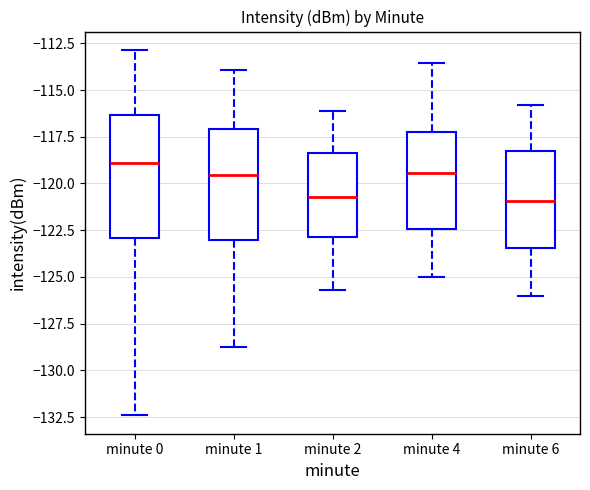

Reading left to right, transcribe this box plot: for each box, give where its median line is, the range the box spans, and where its two whiskers end, as read against the y-axis. The values are not printed on the chart, so give them approximately, as read against the axis.

minute 0: median -119.0, box -123.0 to -116.5, whiskers -132.5 to -113.0
minute 1: median -119.5, box -123.0 to -117.0, whiskers -129.0 to -114.0
minute 2: median -120.5, box -123.0 to -118.5, whiskers -125.5 to -116.0
minute 4: median -119.5, box -122.5 to -117.0, whiskers -125.0 to -113.5
minute 6: median -121.0, box -123.5 to -118.0, whiskers -126.0 to -116.0